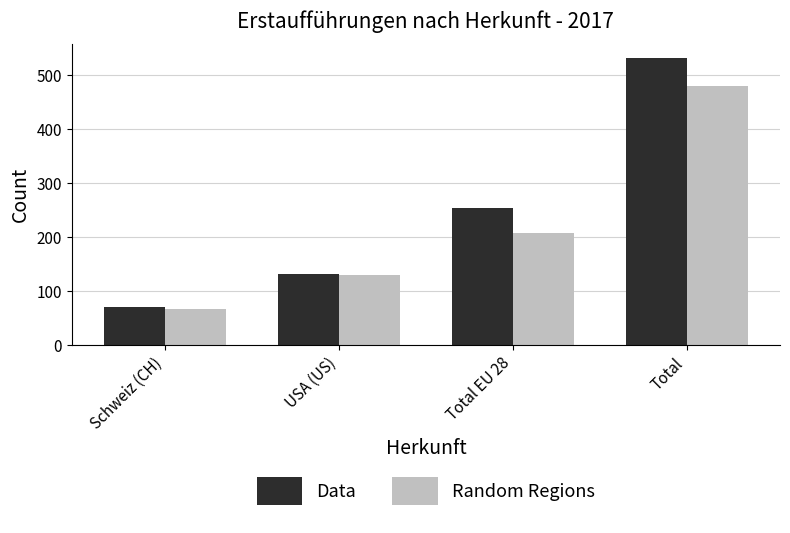

What is the value of the Data bar at the 2nd from the left?

130